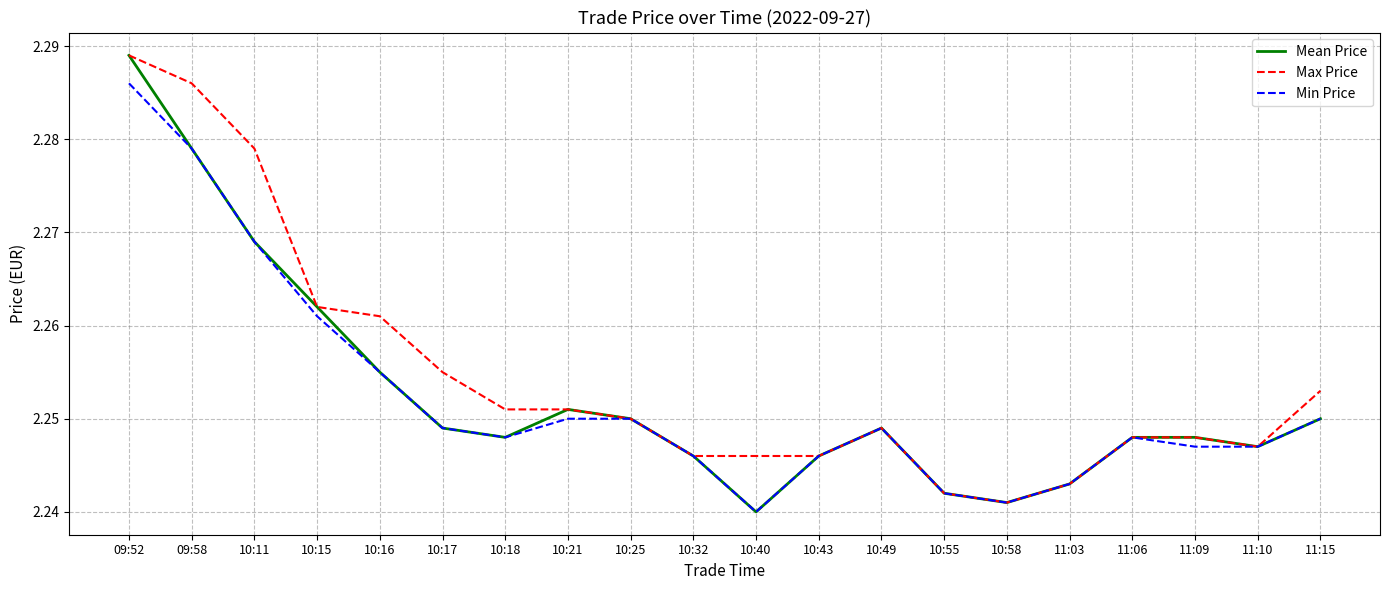

What position from the left is 09:58?

2